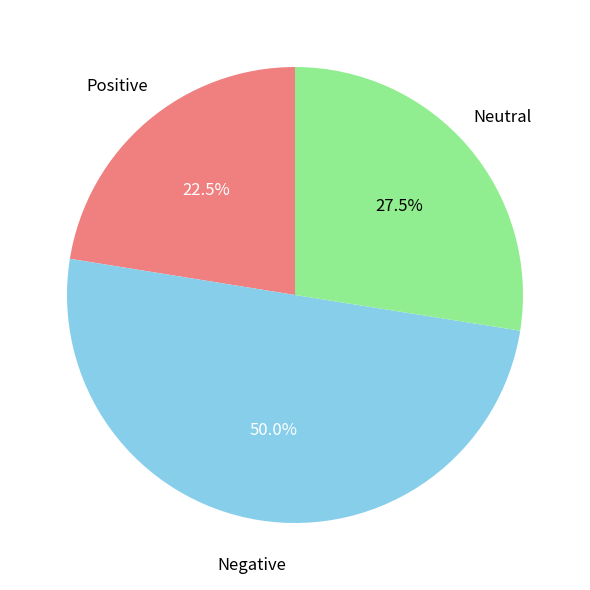

Count the number of slices in the pie.

3